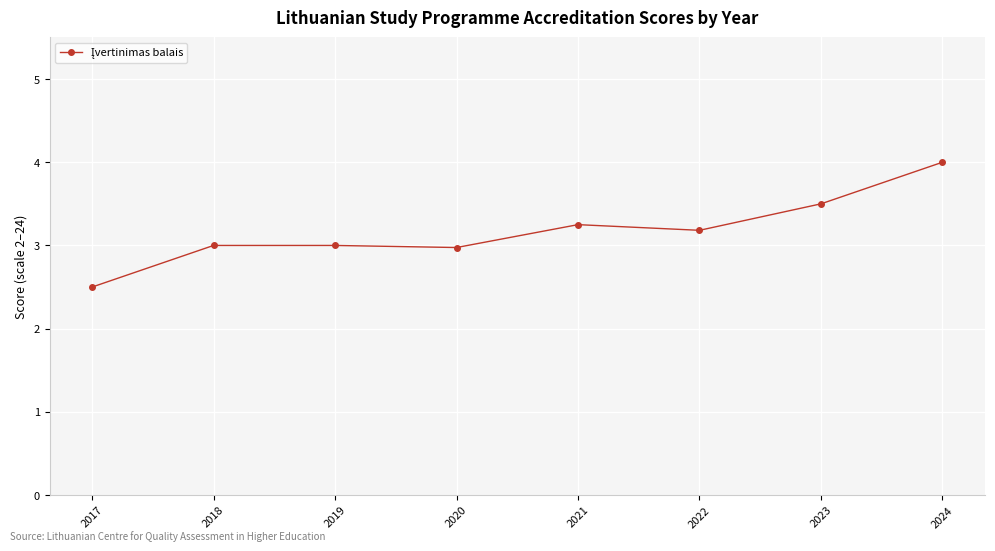

True or false: there are more than 0 points higher than both neighbors.

True